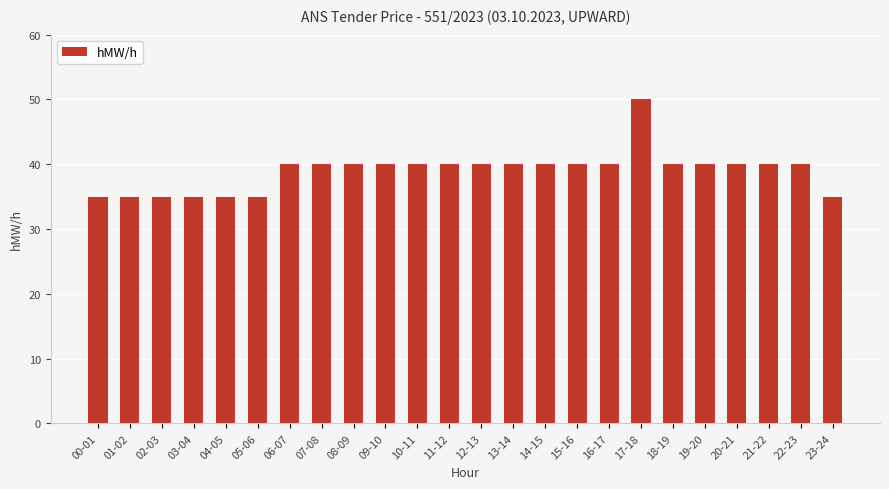

What is the ratio of the value at 02-03 to the value at 16-17?

0.9